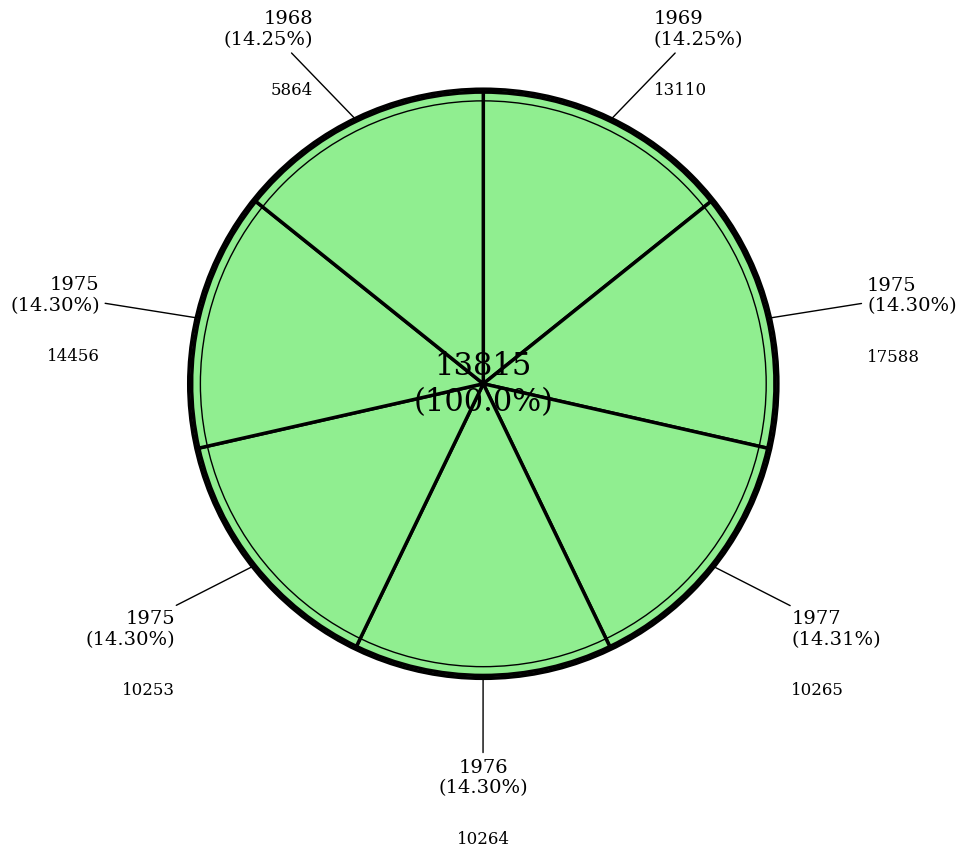

What is the smallest slice in the pie chart?

5864